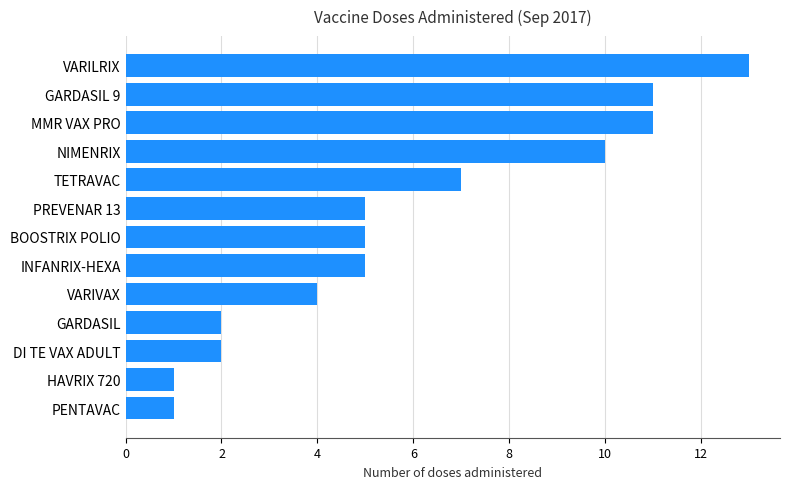

What is the maximum value shown in the chart?

13